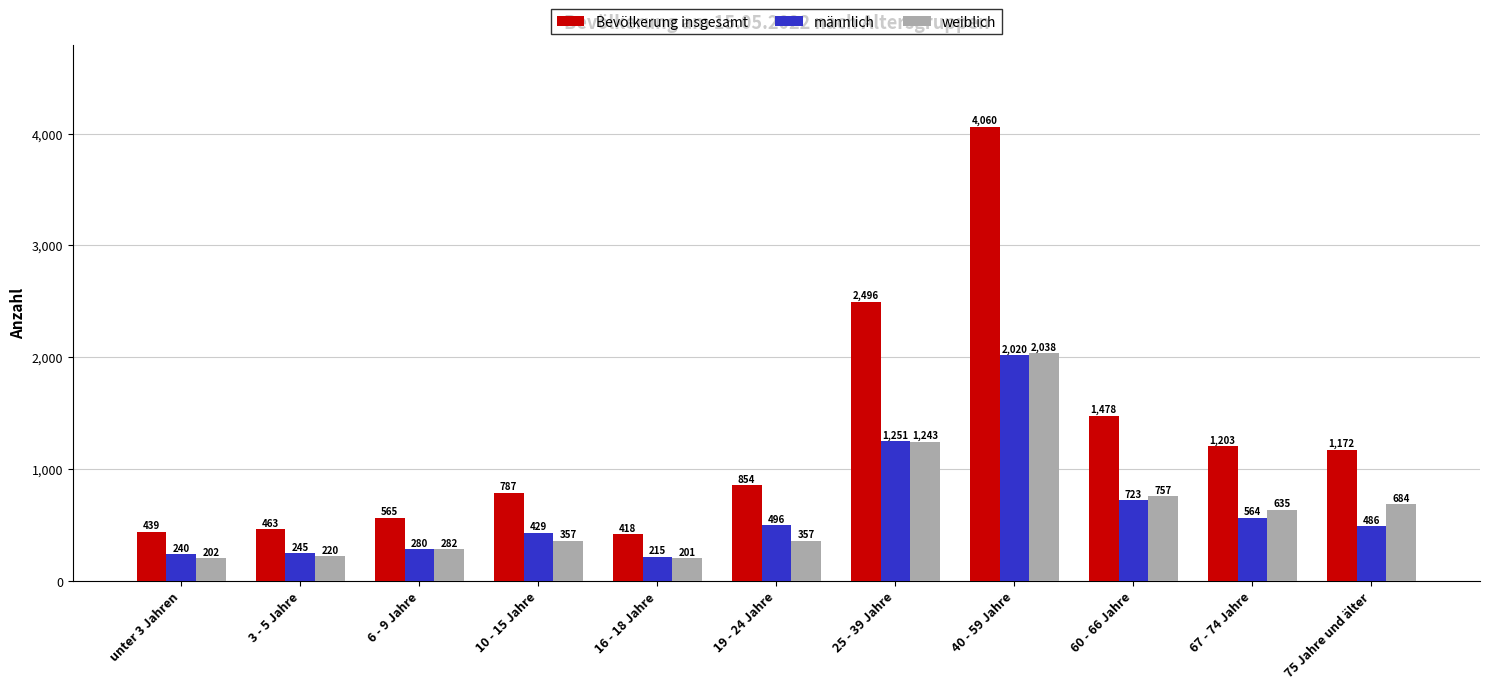

What is the greatest value displayed?

4060